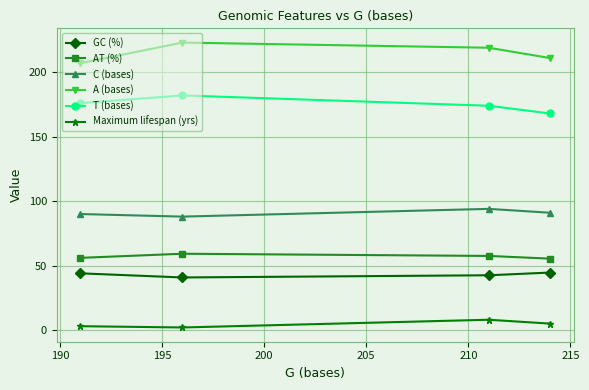

List the series in order of their peak value, lowest first.

Maximum lifespan (yrs), GC (%), AT (%), C (bases), T (bases), A (bases)